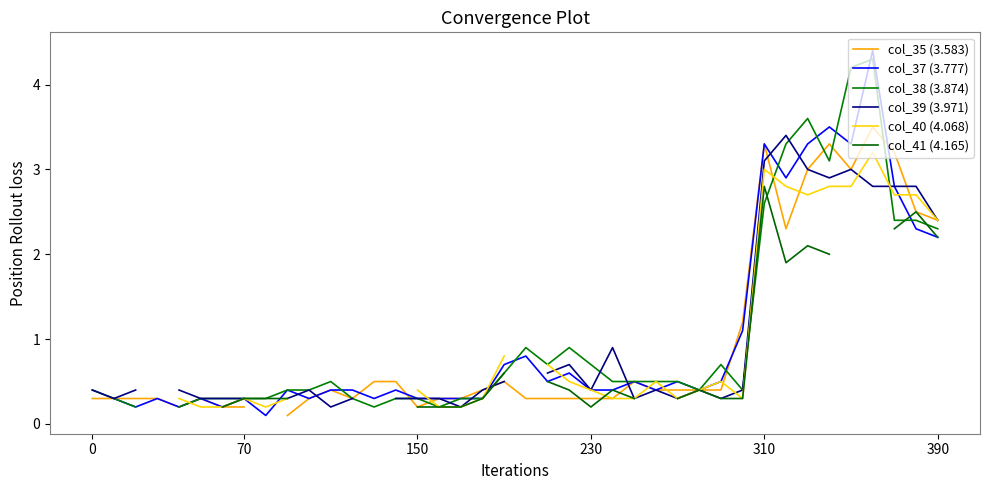

What is the total value across all series at 18?

2.0